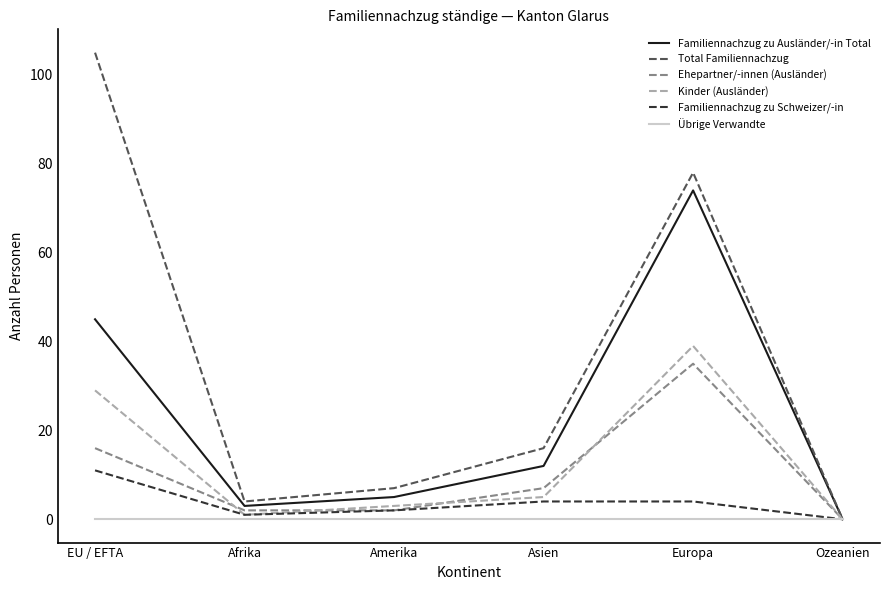

At which label does Familiennachzug zu Ausländer/-in Total first exceed 12?

EU / EFTA